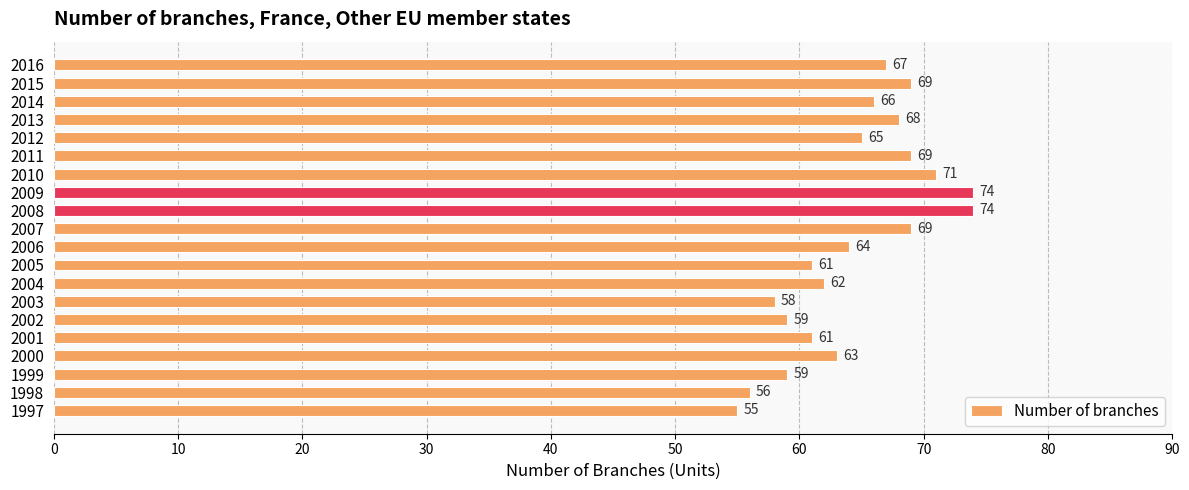

The value at 2008 is 44. True or false?

False